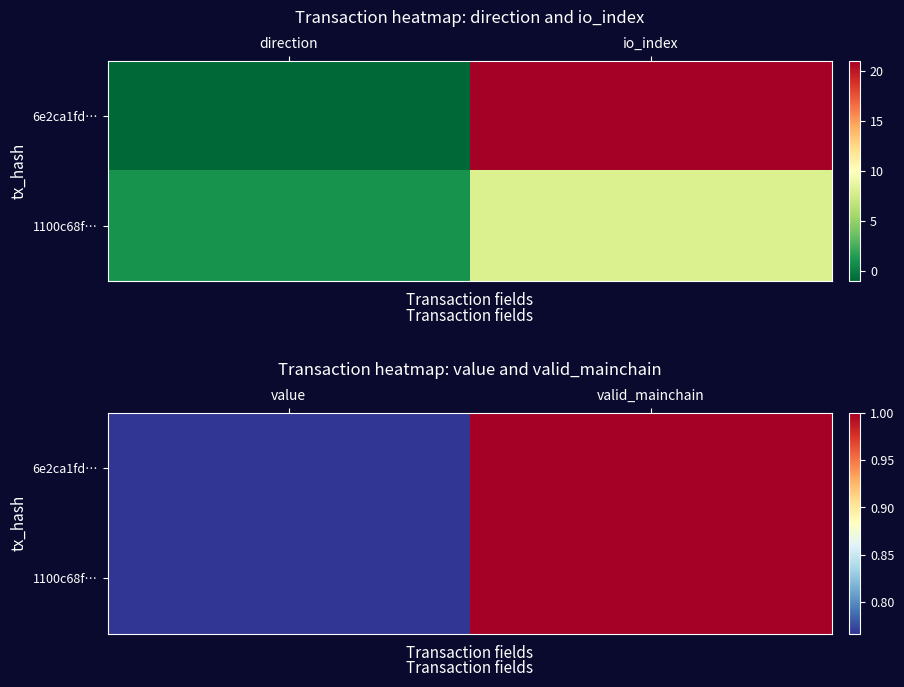

Rank the series at value from lowest to highest value.

6e2ca1fd…, 1100c68f…